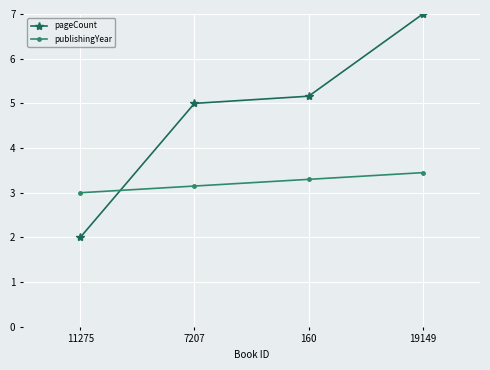

What is the difference between the maximum and second lowest values in the publishingYear series?

0.3